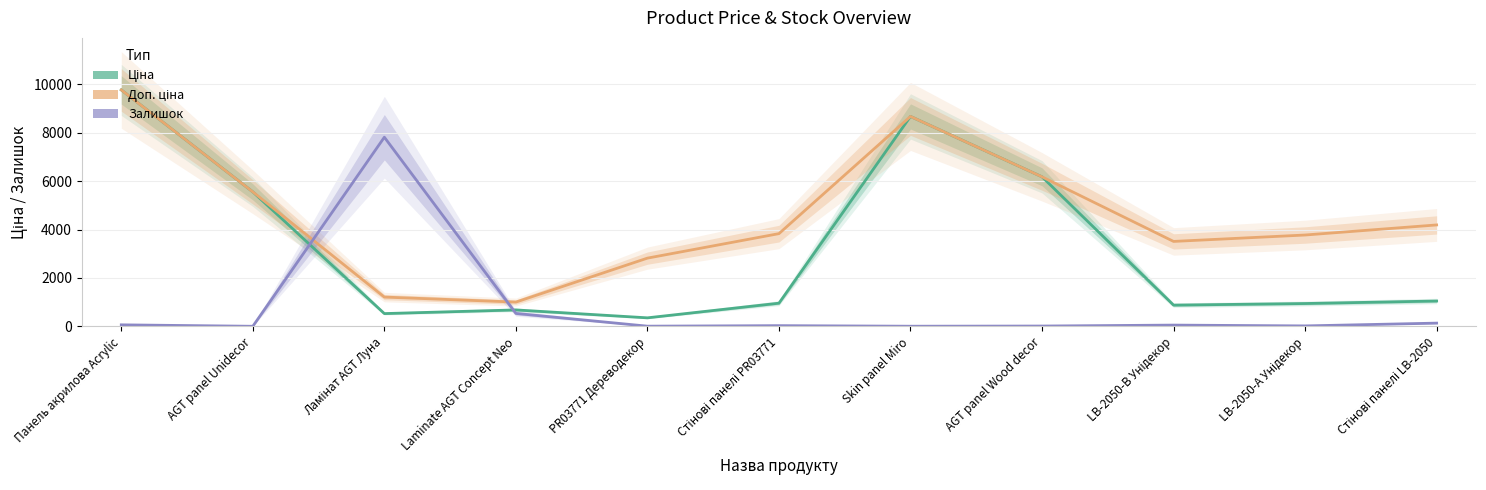

What is the difference between the maximum and minimum values in the Ціна series?

9422.8